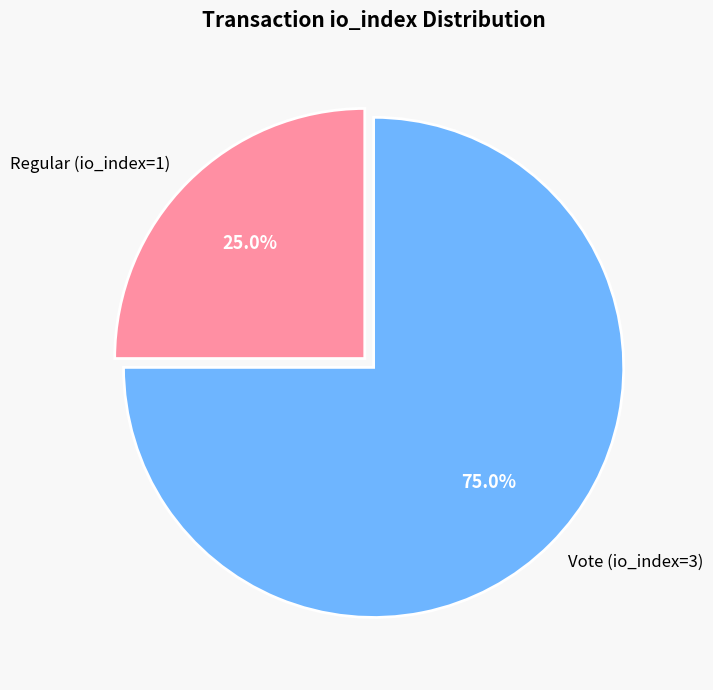

The Vote (io_index=3) slice represents 75% of the pie. True or false?

True